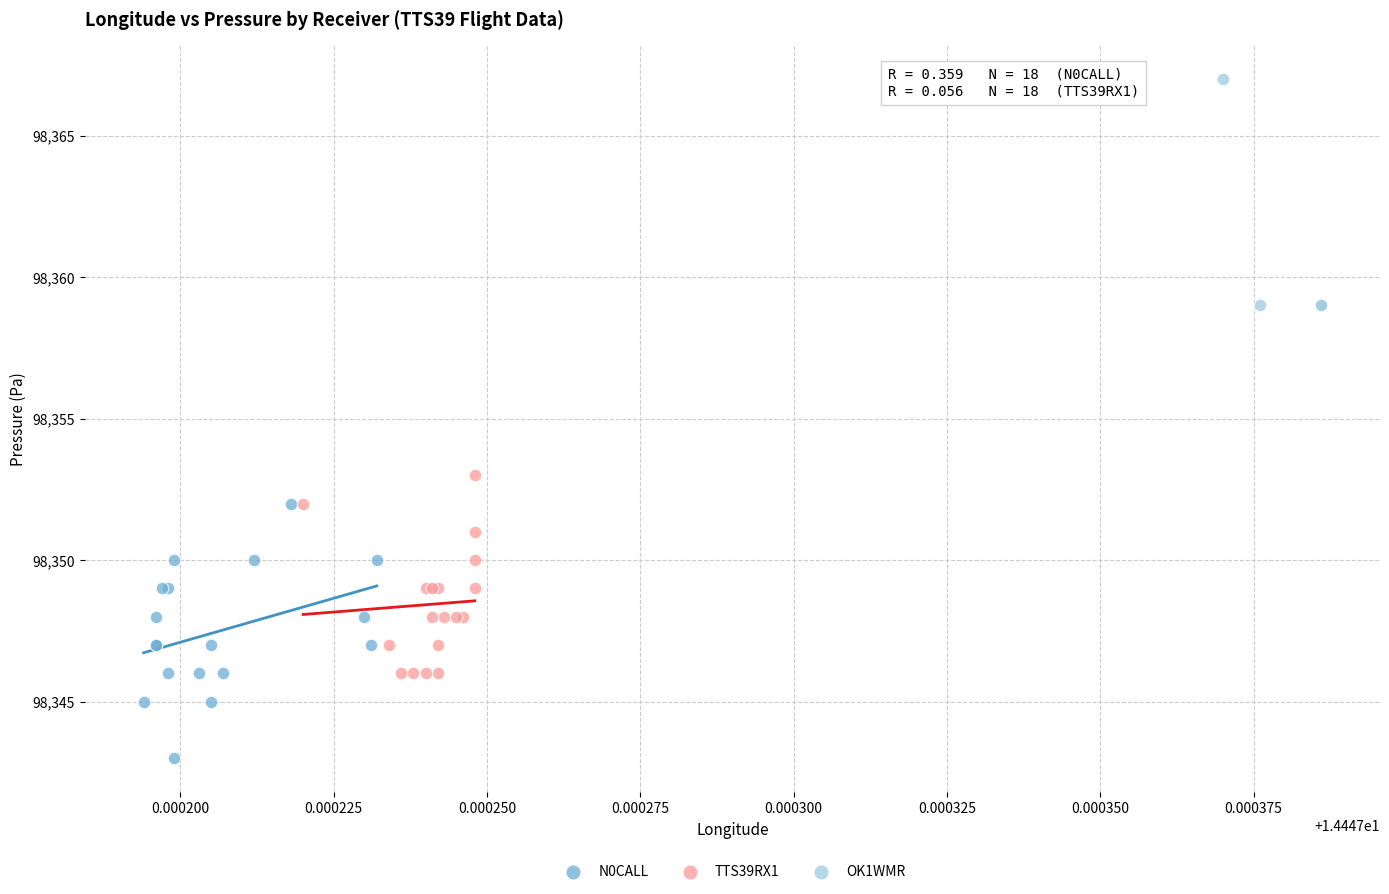

Which series reaches the minimum Y coordinate?

N0CALL